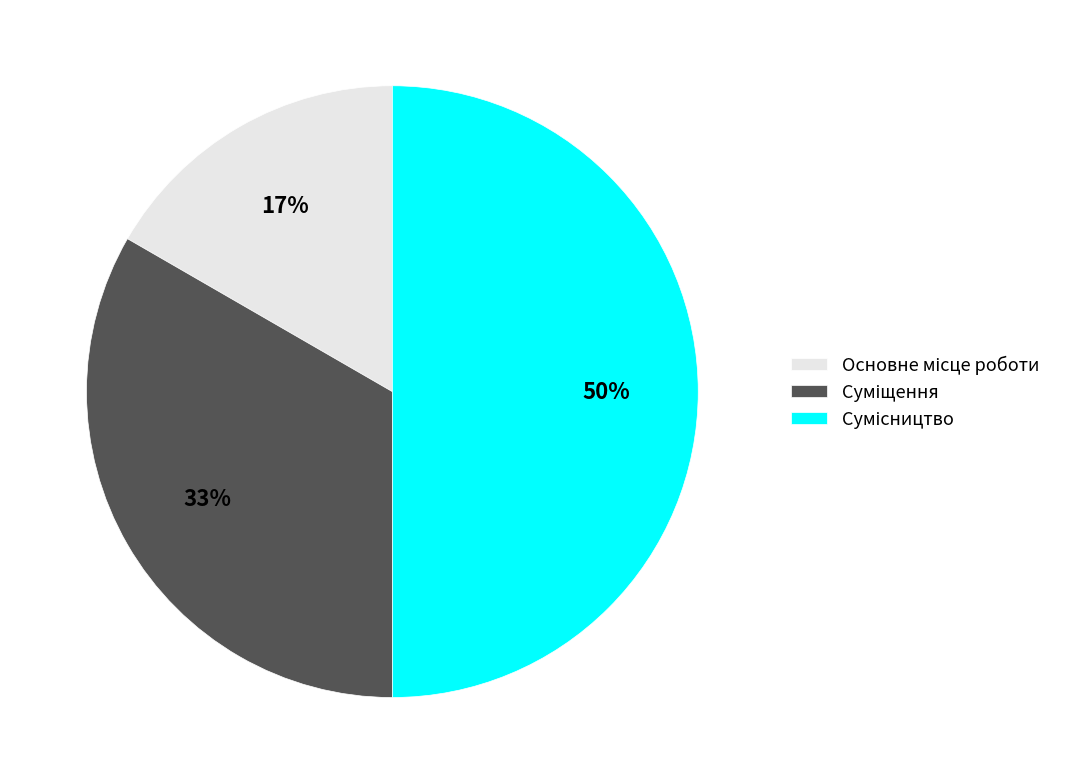

To the nearest percent, what is the difference between the largest and smallest slice percentages?

33%